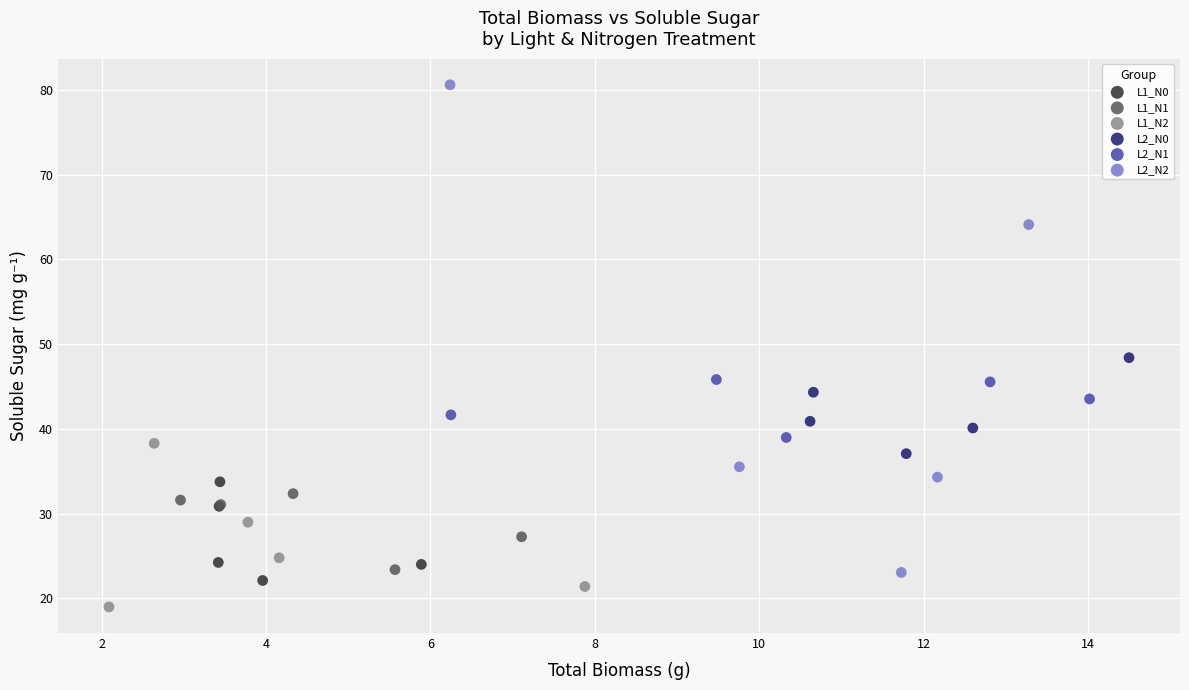

Which series contains the lowest Y value?

L1_N2